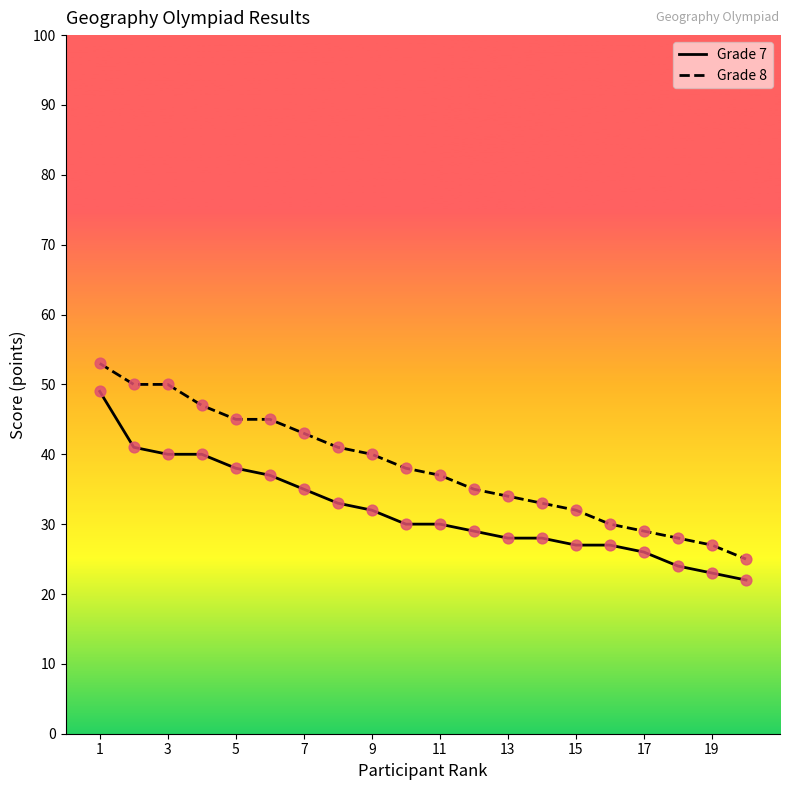

Which series has the largest total across all categories?

Grade 8